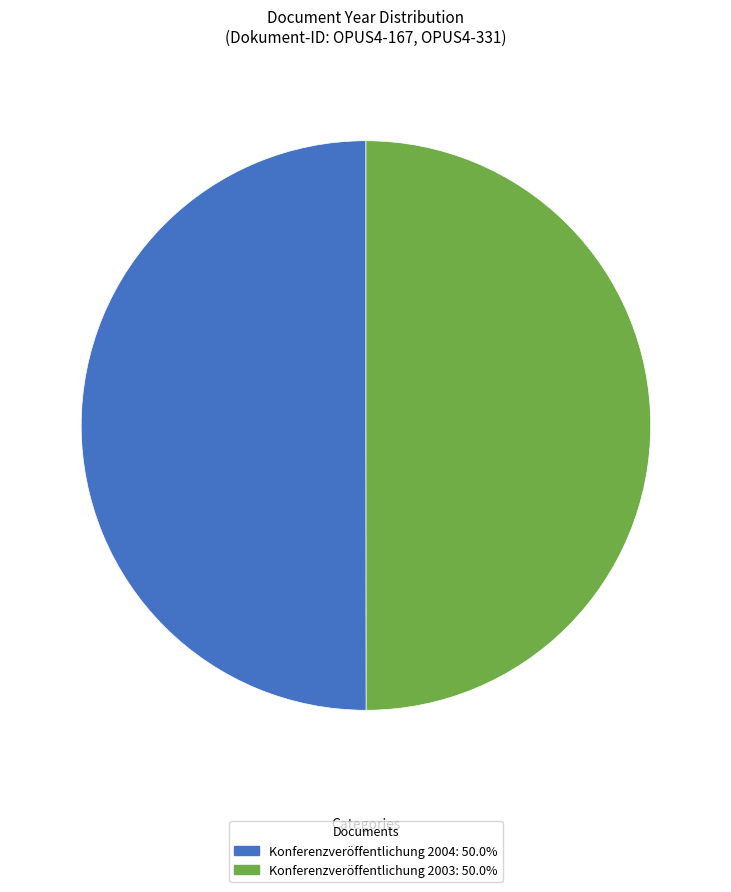

Approximately how many times larger is the value at Konferenzveröffentlichung 2004 compared to Konferenzveröffentlichung 2003?

1.0